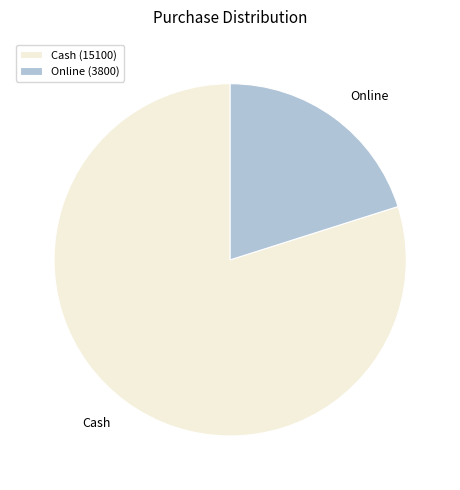

Between Online (3800) and Cash (15100), which is larger?

Cash (15100)